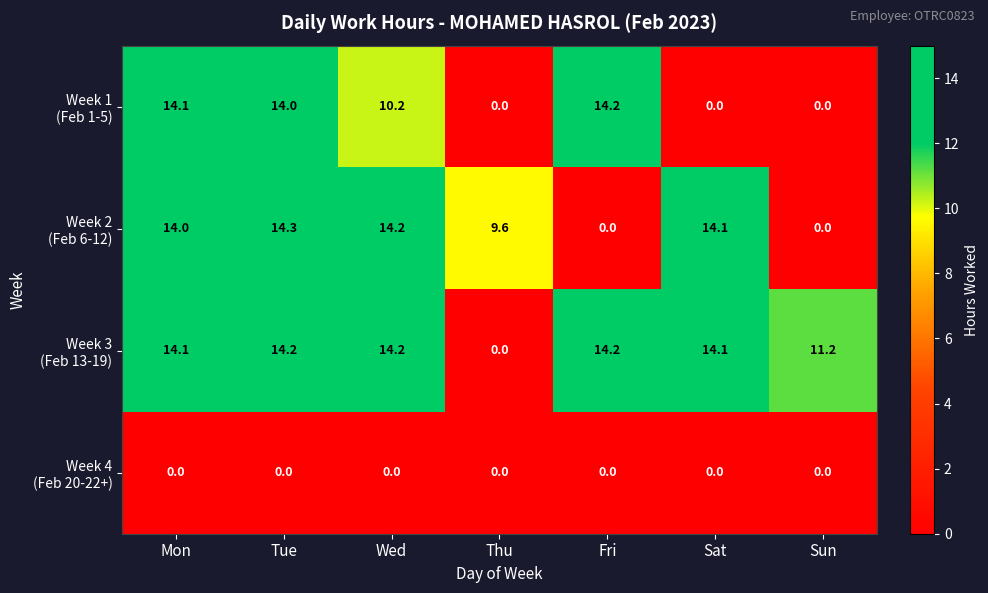

What is the greatest value displayed?

14.3